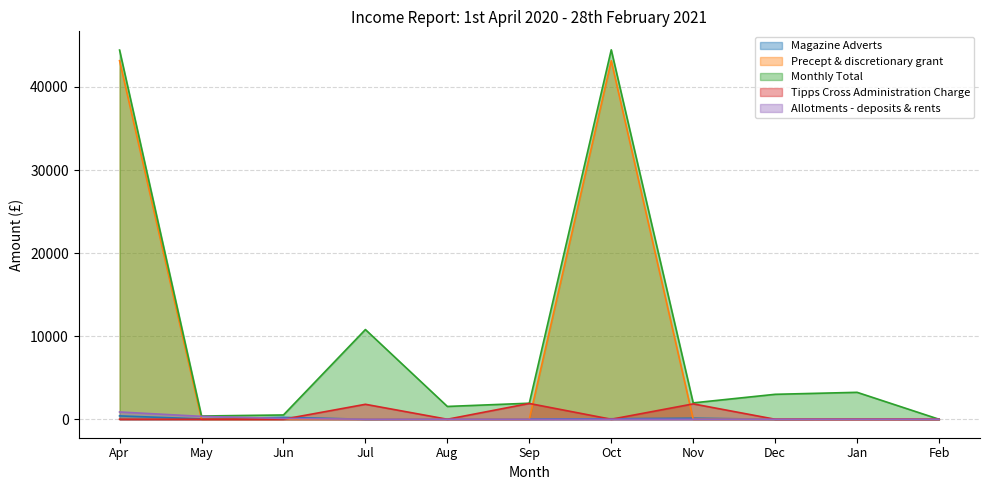

How many categories are shown in the chart?

11